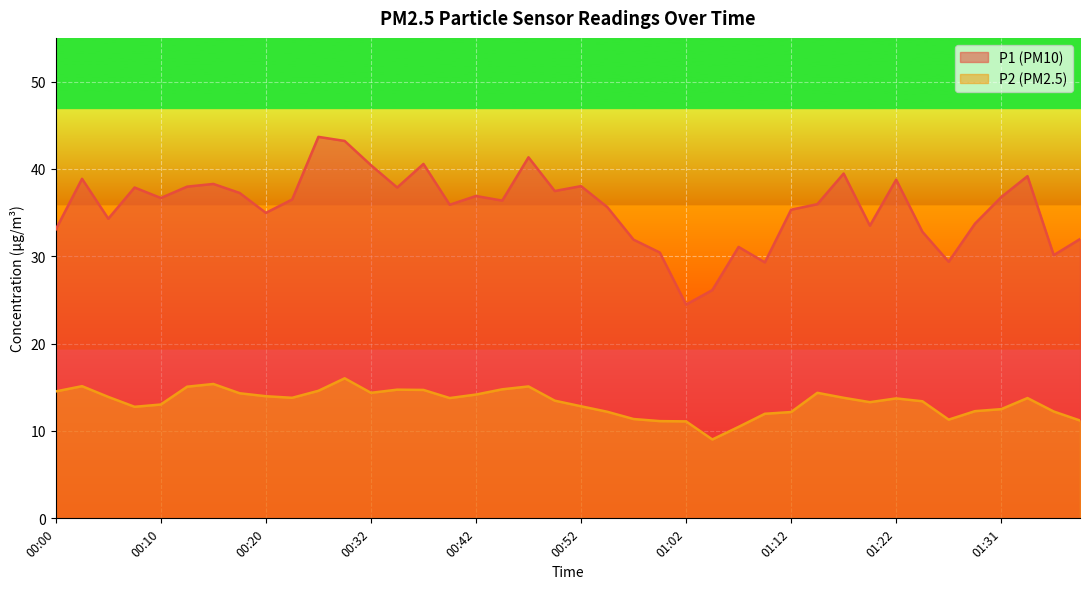

True or false: P2 and P1 cross at least once.

False